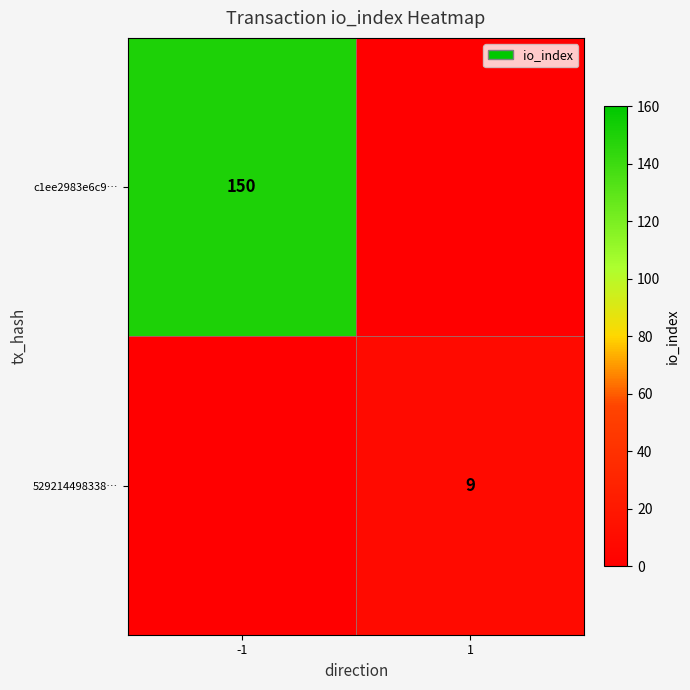

The value of c1ee2983e6c9… at 1 is 0. True or false?

True